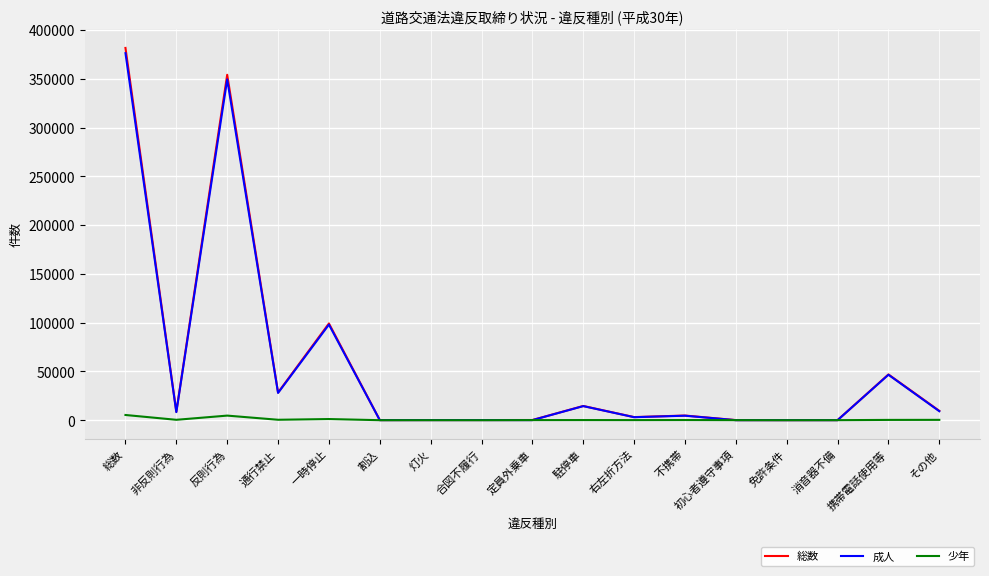

What are all the series names shown in the legend?

総数, 成人, 少年